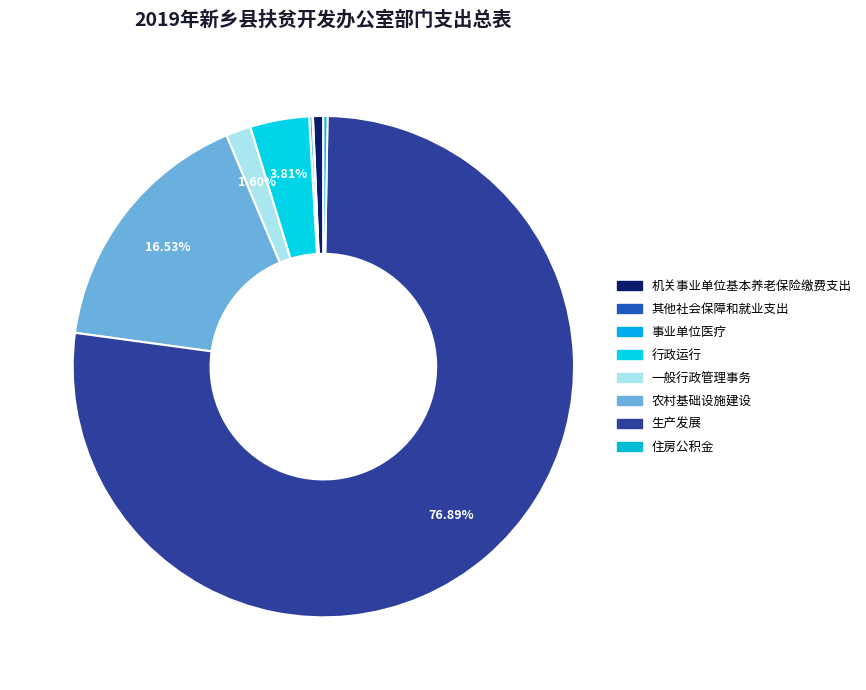

Is there a majority slice in this chart?

Yes